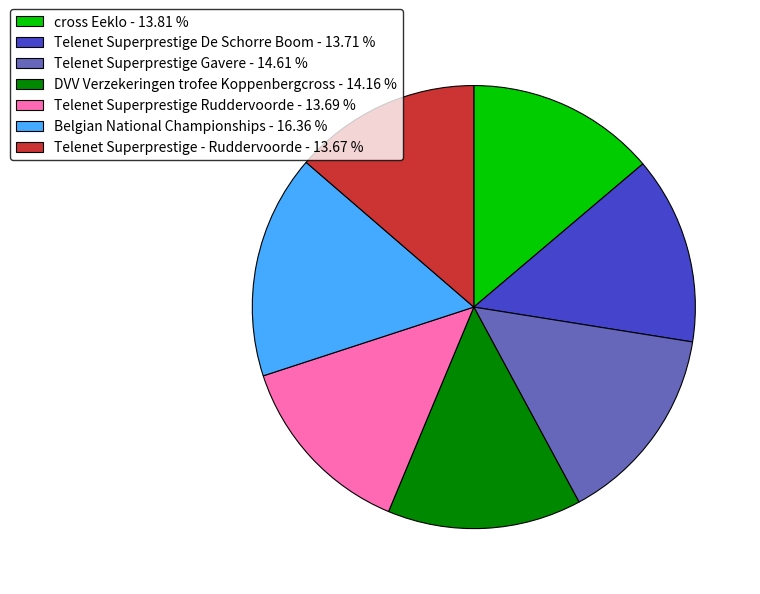

Is the sum of Telenet Superprestige - Ruddervoorde - 13.67 % and Telenet Superprestige De Schorre Boom - 13.71 % greater than half?

No